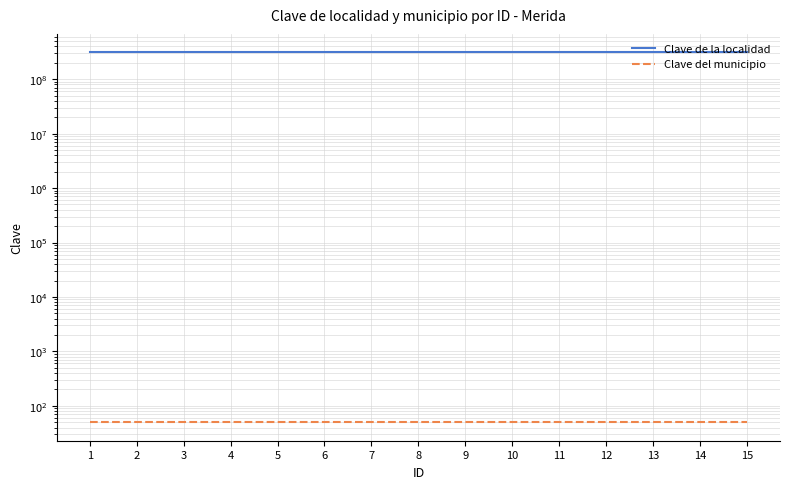

What is the difference between the highest and lowest values at 15?

310499951